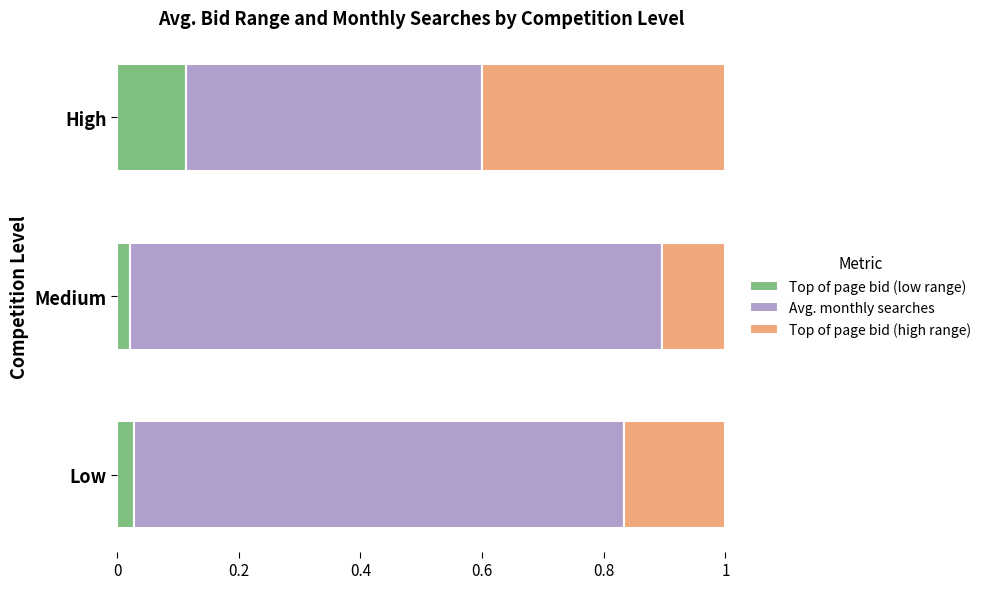

The value of Top of page bid (low range) at Low is 0.1. True or false?

False